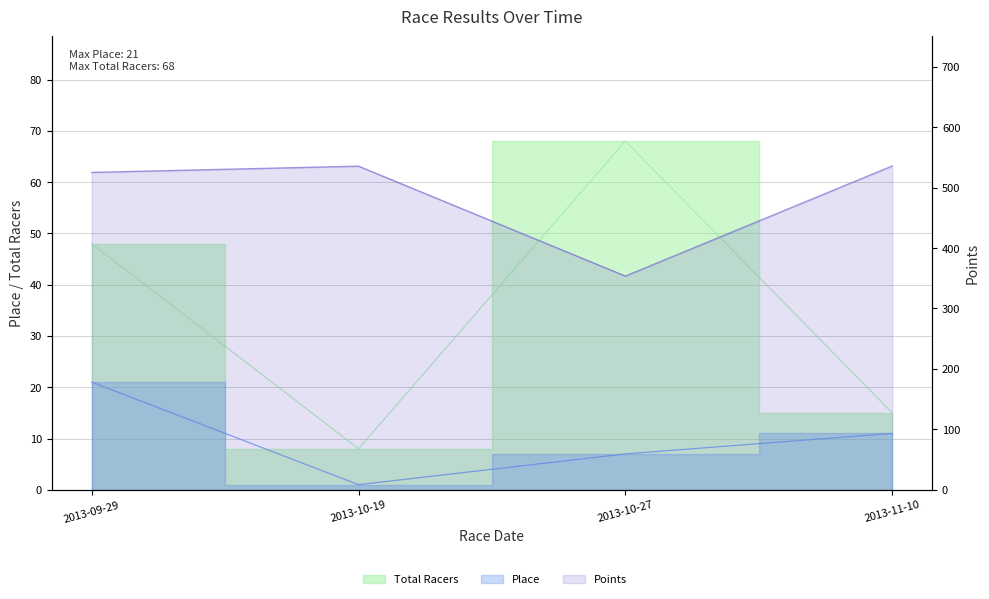

Which has a higher value, 2013-11-10 or 2013-10-27?

2013-11-10